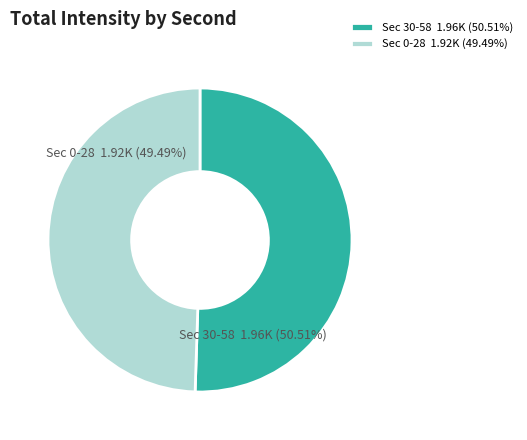

What is the majority slice?

Sec 30-58 1.96K (50.51%)